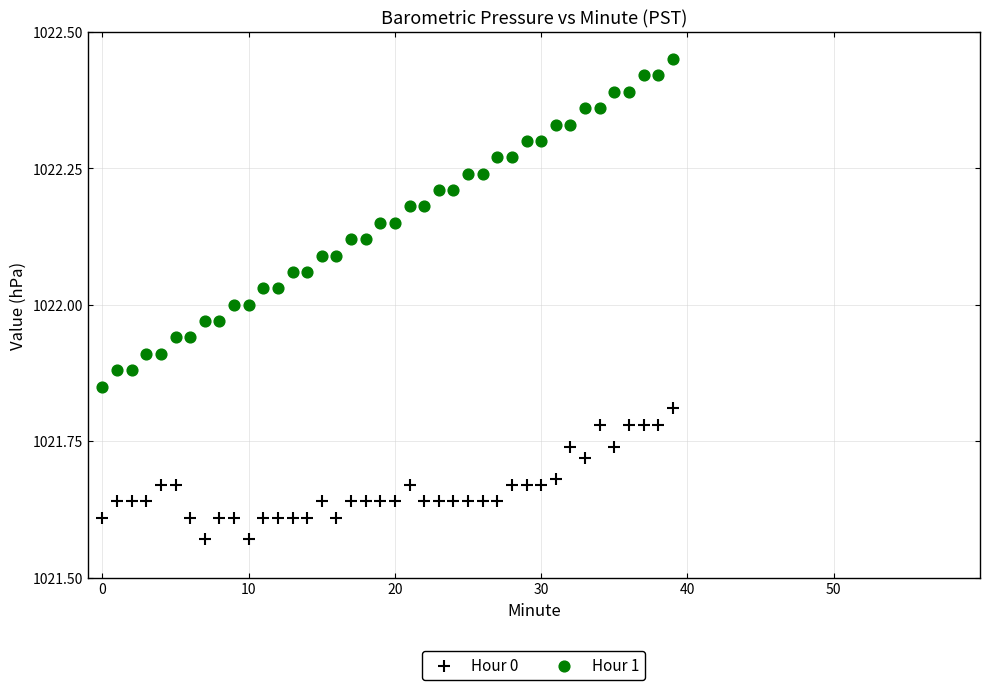

What are all the series names shown in the legend?

Hour 0, Hour 1